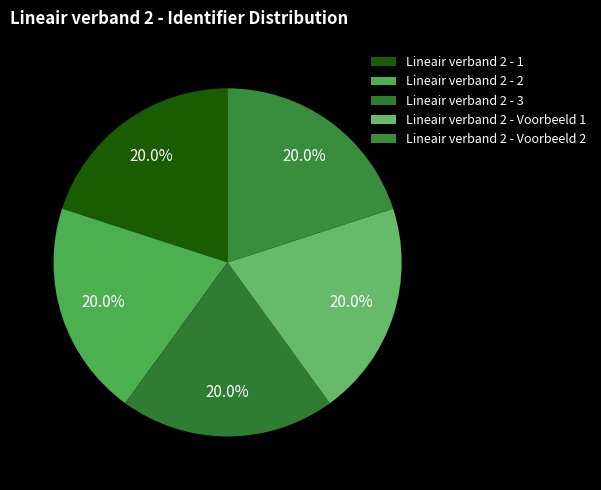

Which category has the smallest portion of the pie?

Lineair verband 2 - 1